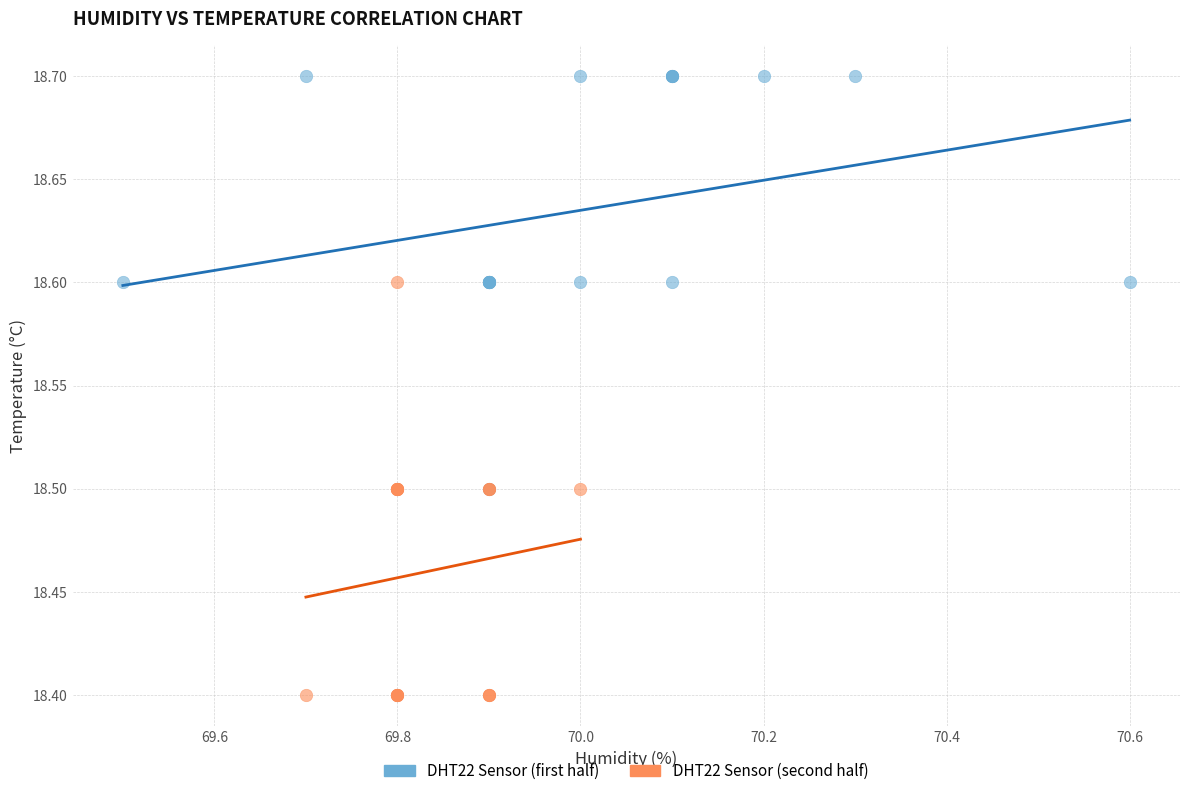

Which series contains the lowest Y value?

DHT22 Sensor (second half)